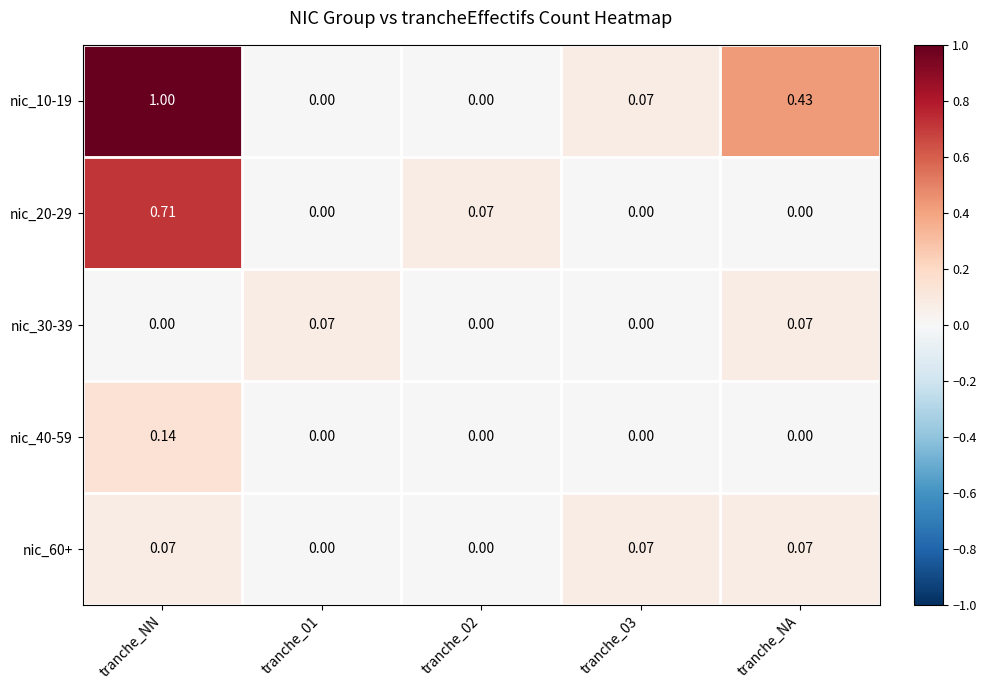

Is the value of nic_60+ at tranche_NA greater than the value of nic_10-19 at tranche_NN?

No